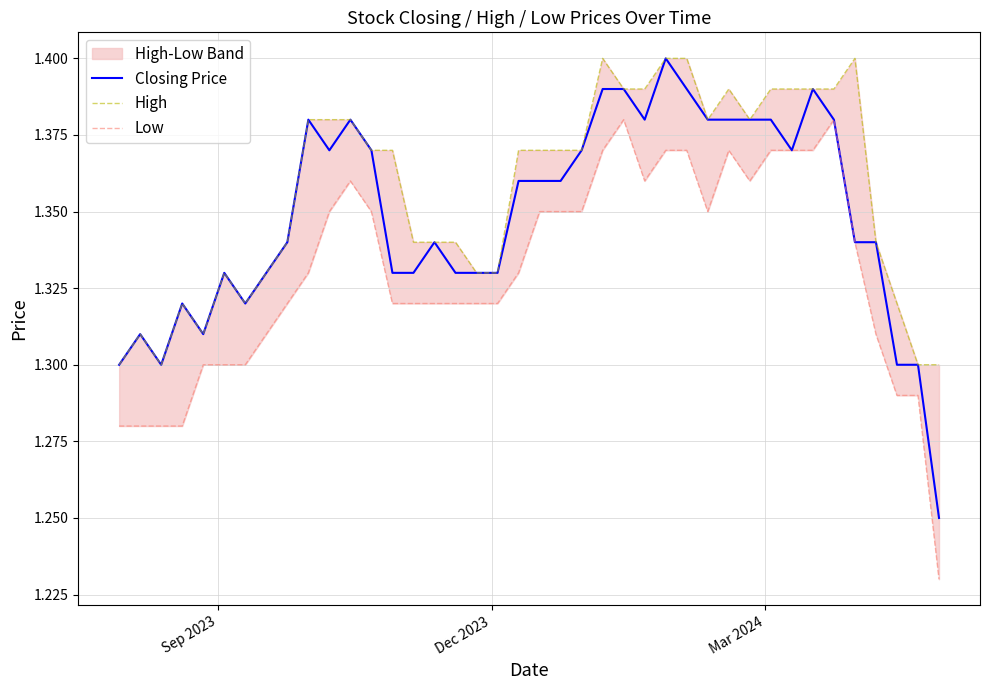

True or false: Closing Price and Low intersect in this chart.

False